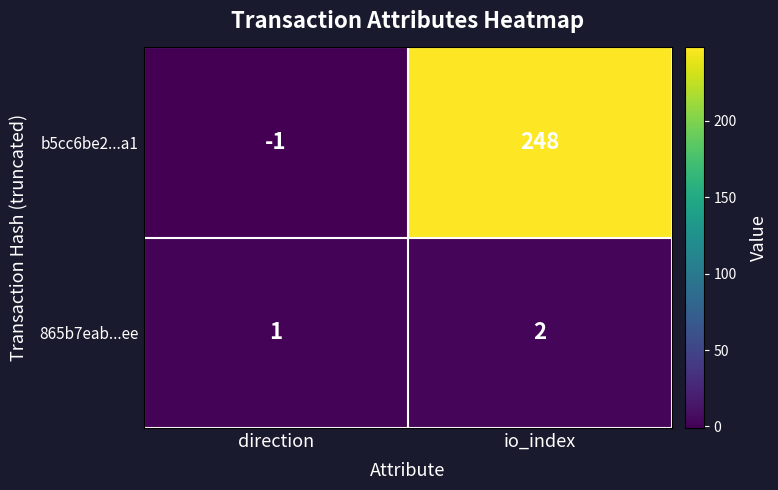

The 865b7eab...ee series shows 3 at io_index. True or false?

False